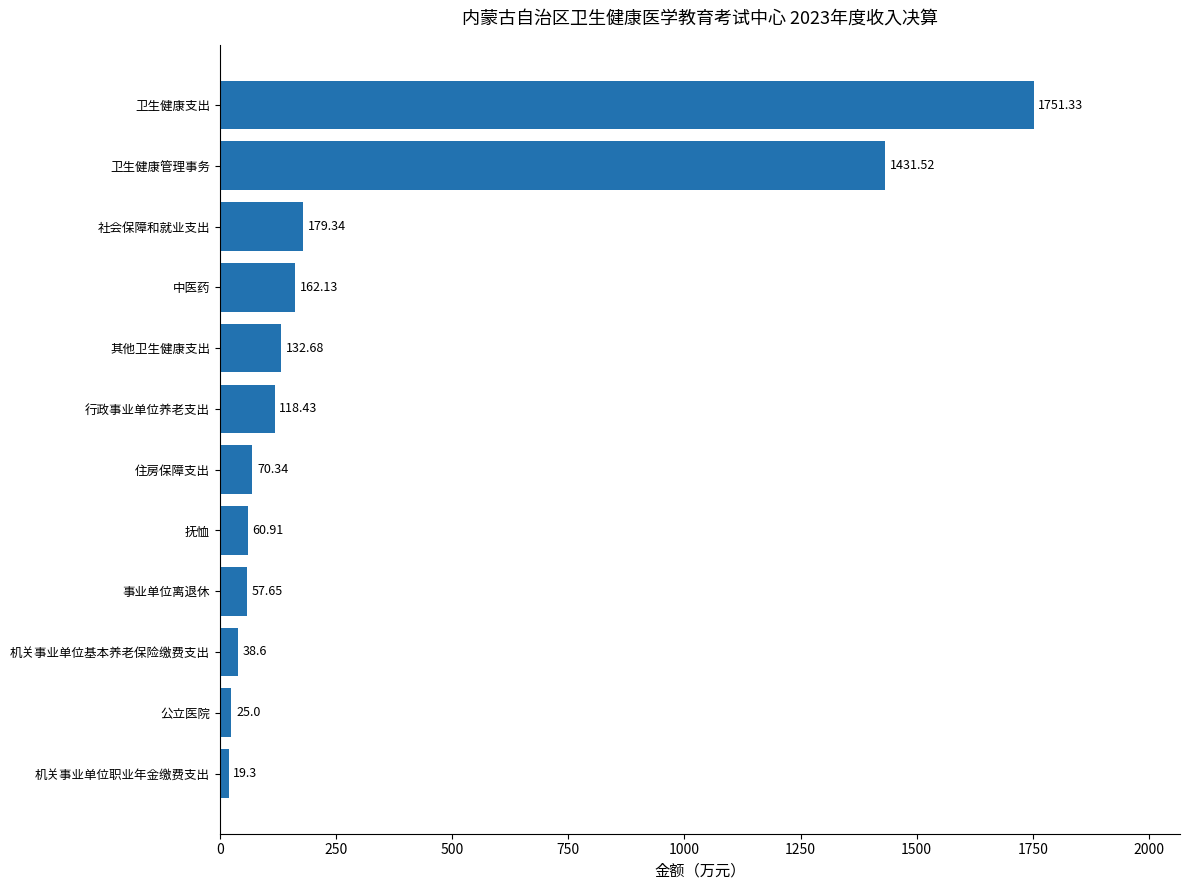

What is the label of the 11th bar from the top?

公立医院